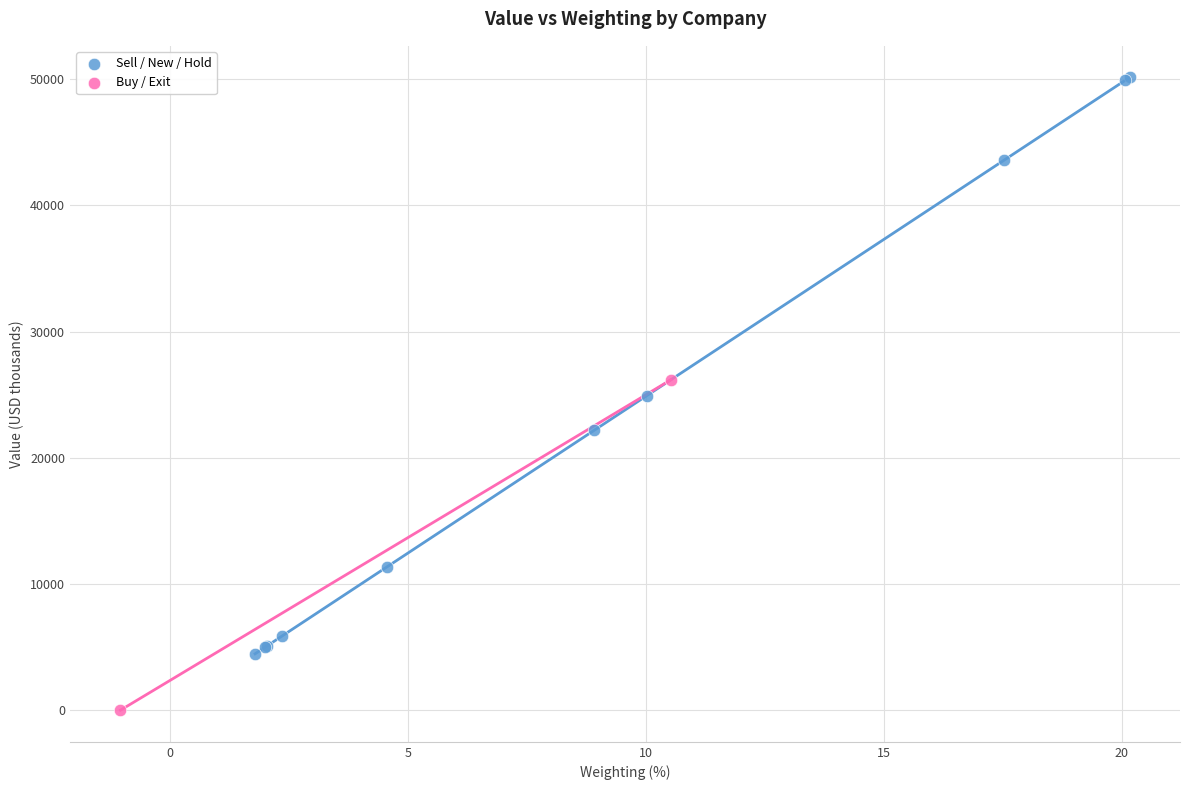

Which series reaches the maximum Y coordinate?

Sell / New / Hold